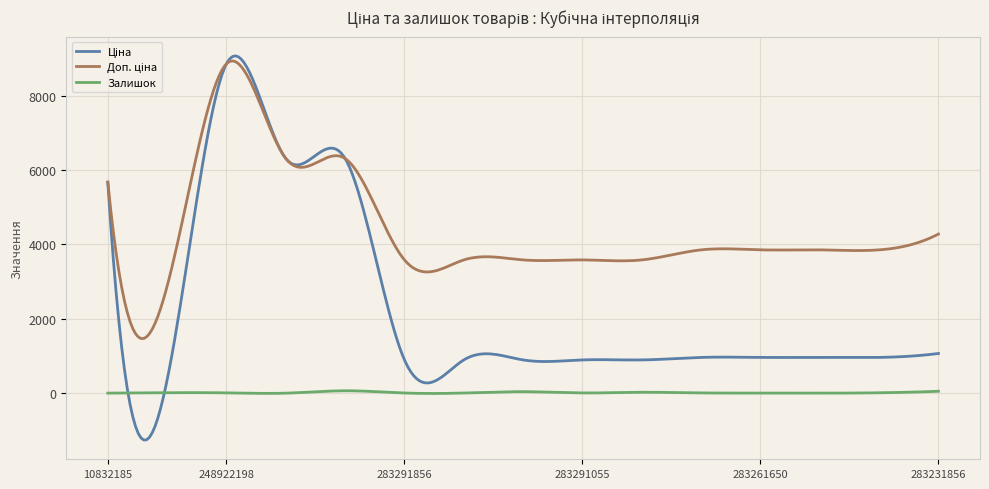

What is the maximum value shown in the chart?

9066.7